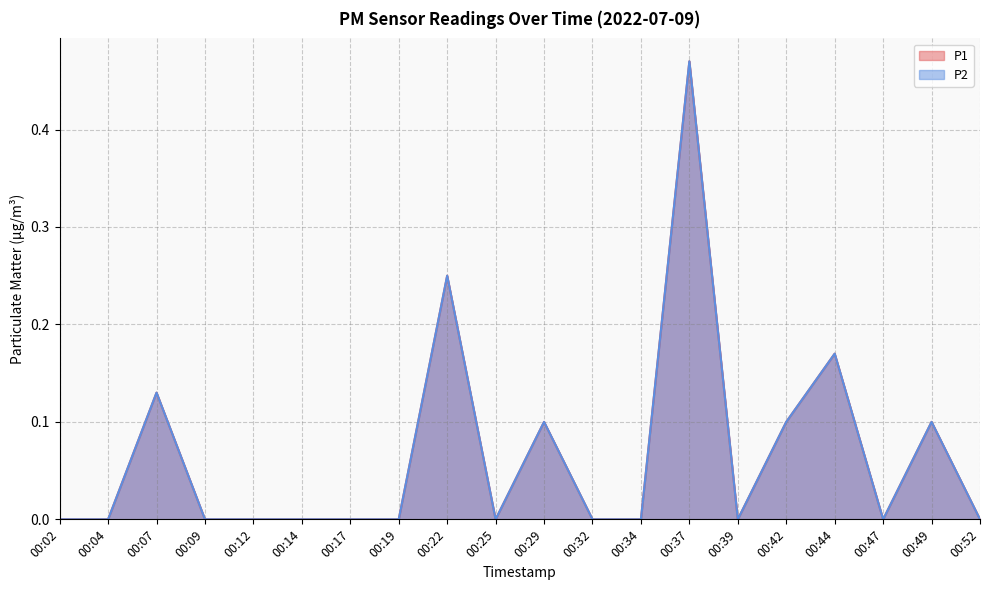

What is the value of the P1 point at the 19th from the left?

0.1